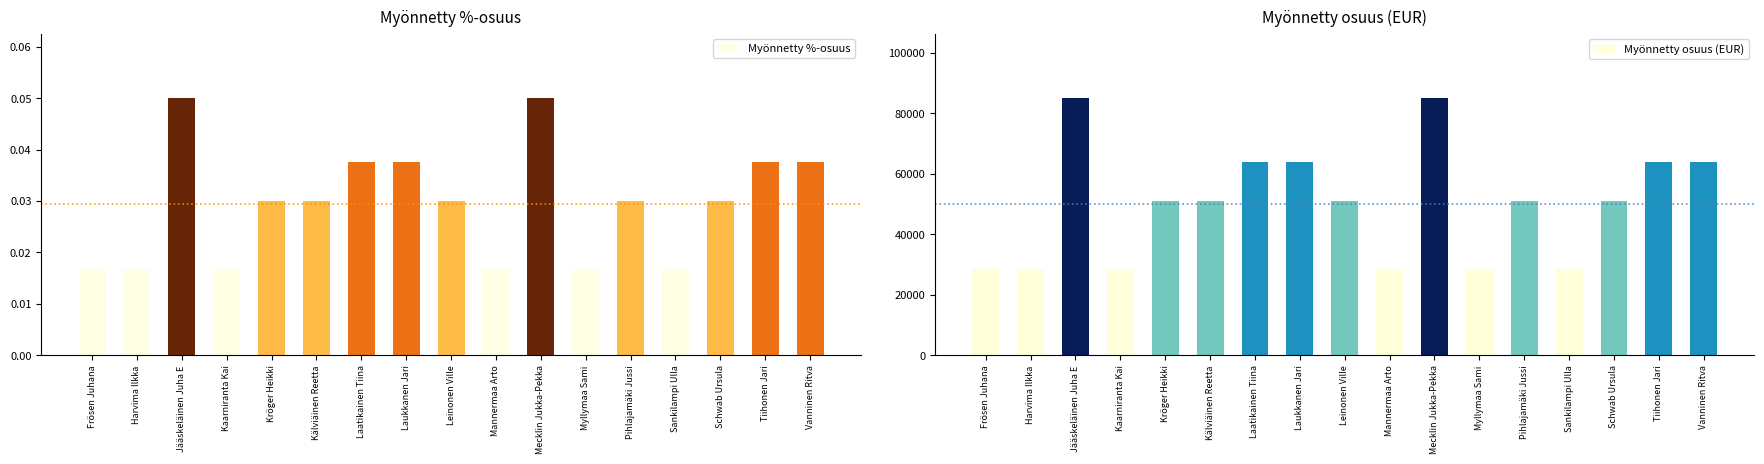

What position from the left is Kälviäinen Reetta?

6